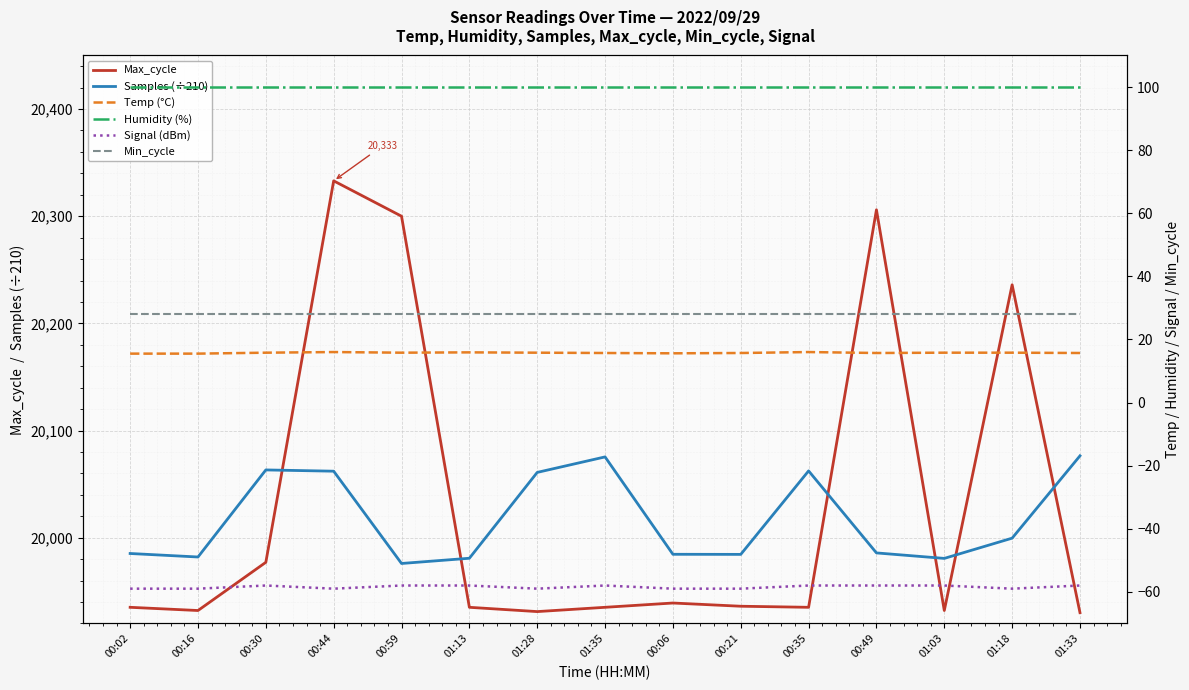

Where is Signal (dBm) nearest to the value -58?

00:30